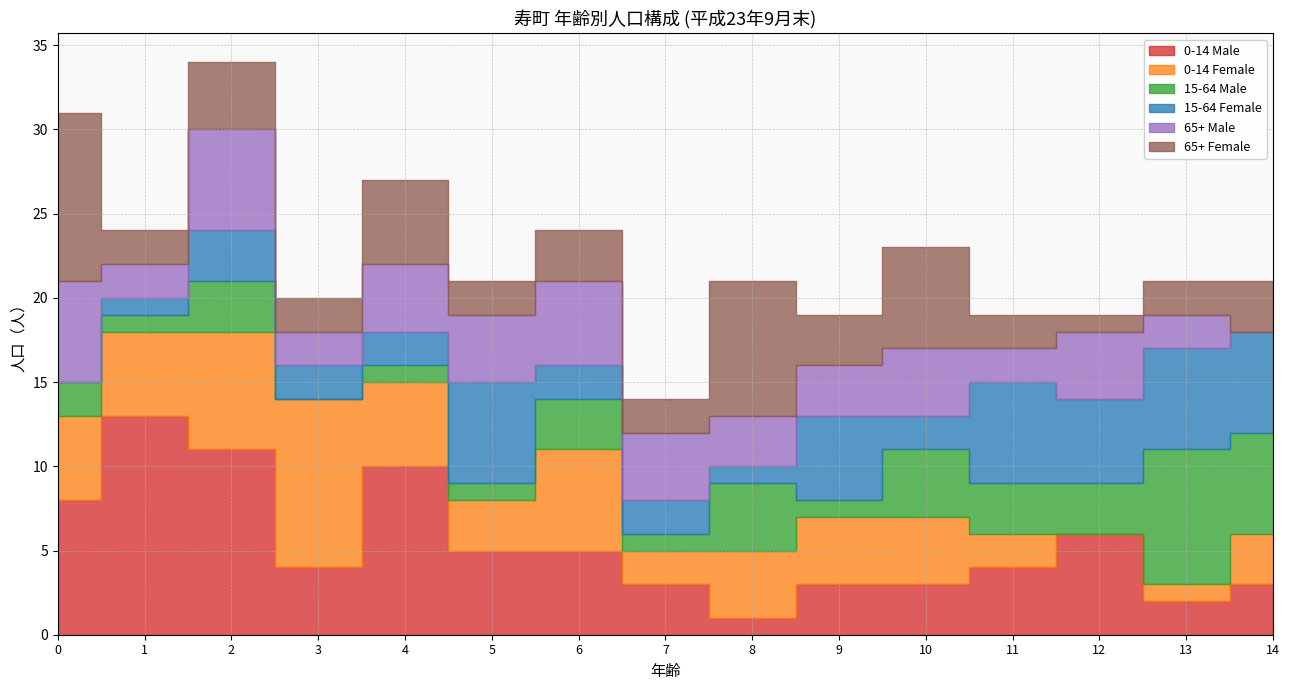

Which series changed the most between 2 and 10?

0-14 Male